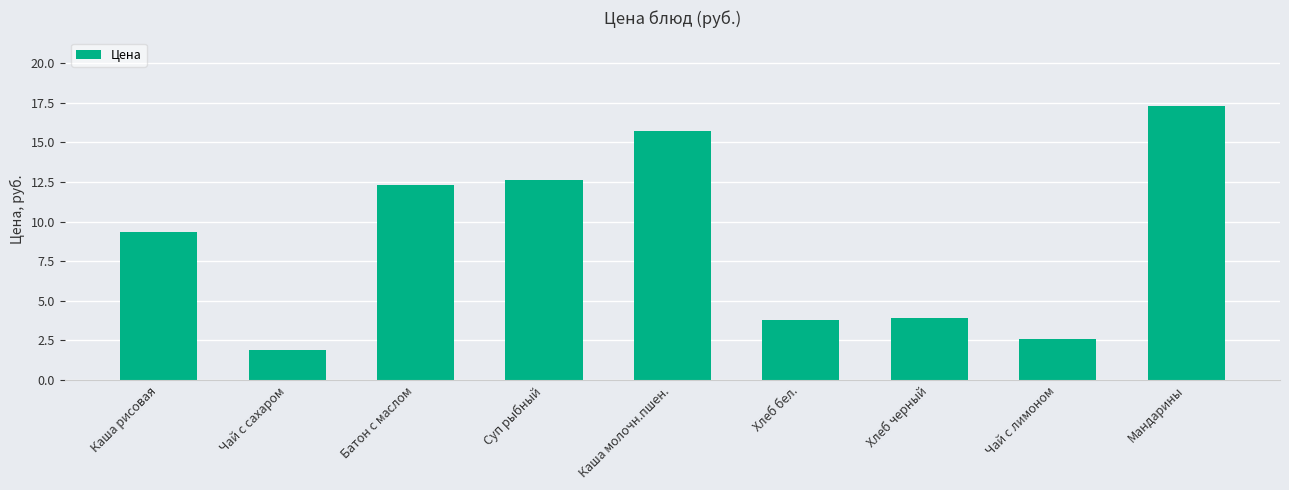

What is the sum of the values at Каша молочн.пшен. and Чай с лимоном?

18.3